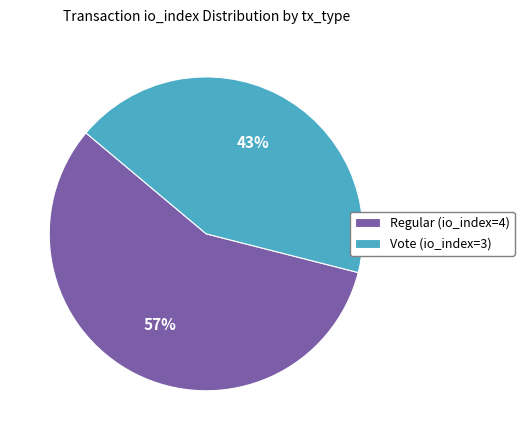

Do Regular (io_index=4) and Vote (io_index=3) together represent more than half of the pie?

Yes